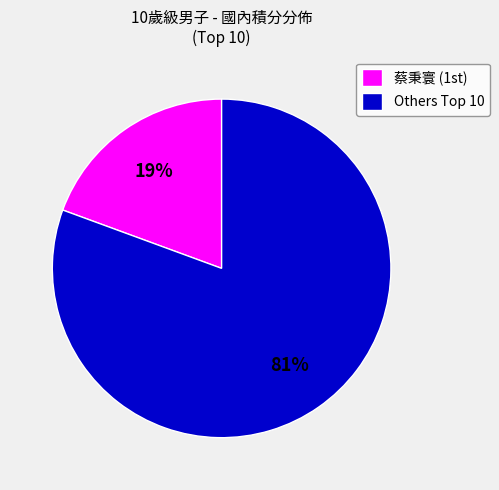

Is there any slice that represents more than half of the pie?

Yes